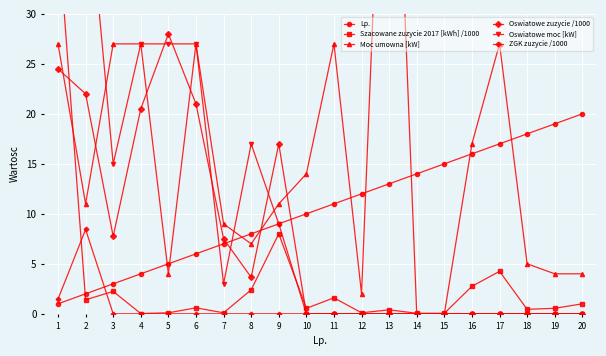

True or false: Lp. has a value of 8.3 at 14.

False